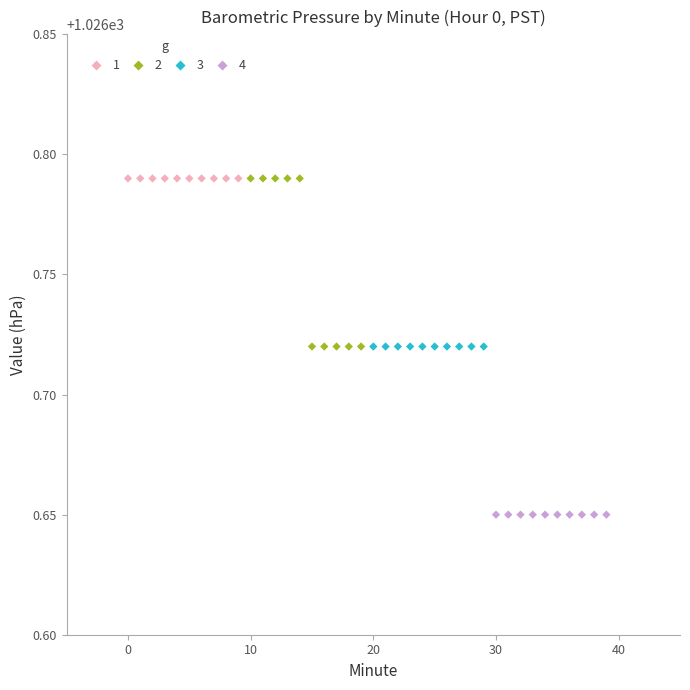

Which series contains the lowest Y value?

4